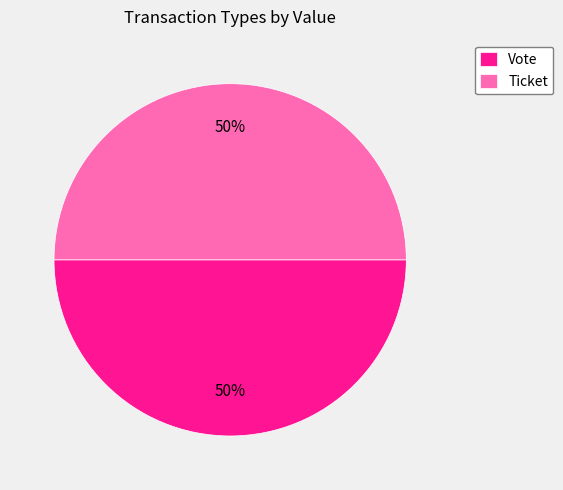

Count the number of slices in the pie.

2